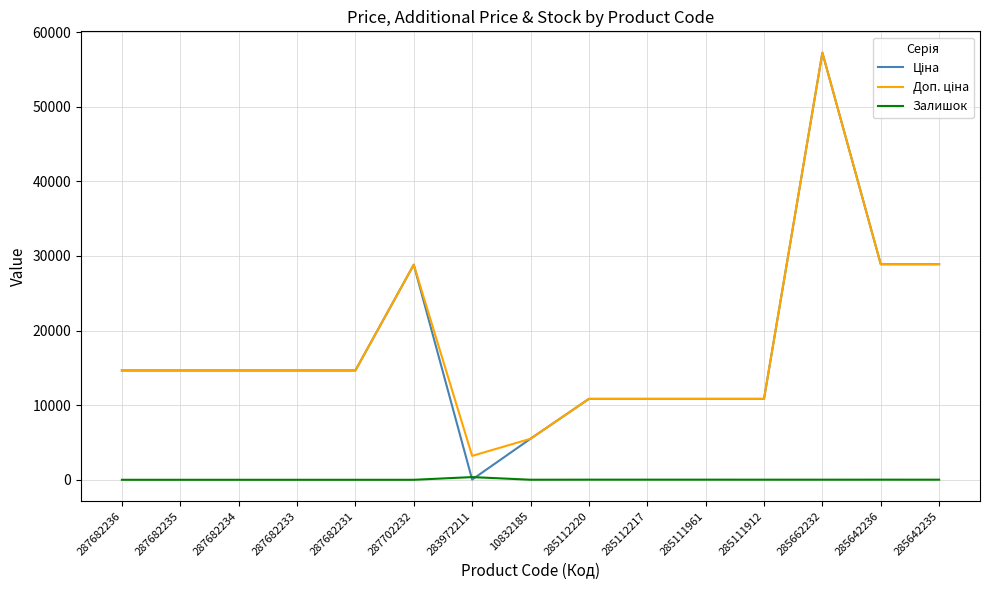

How many distinct data groups are displayed?

3